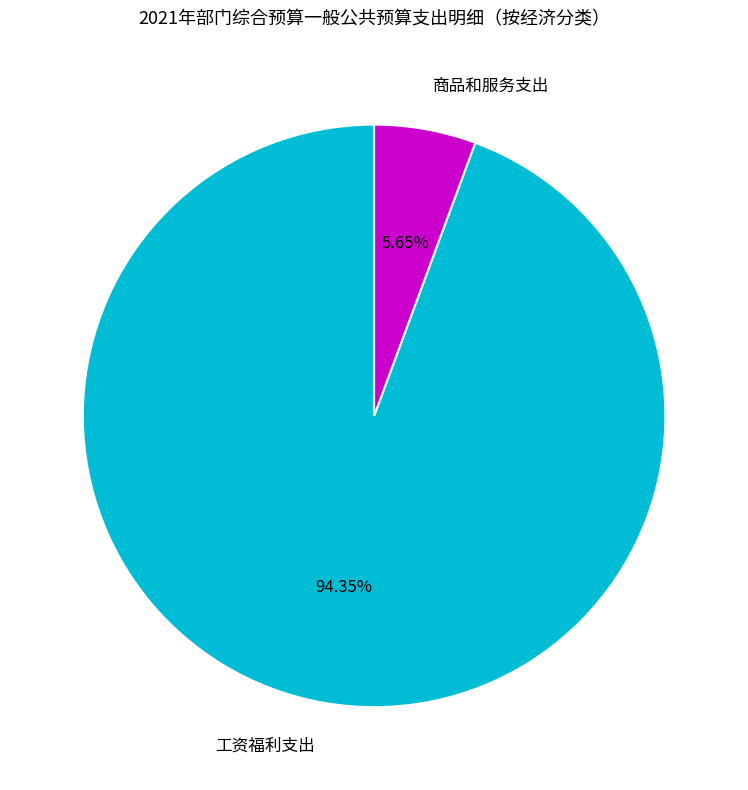

To the nearest percent, what portion does 商品和服务支出 represent?

6%